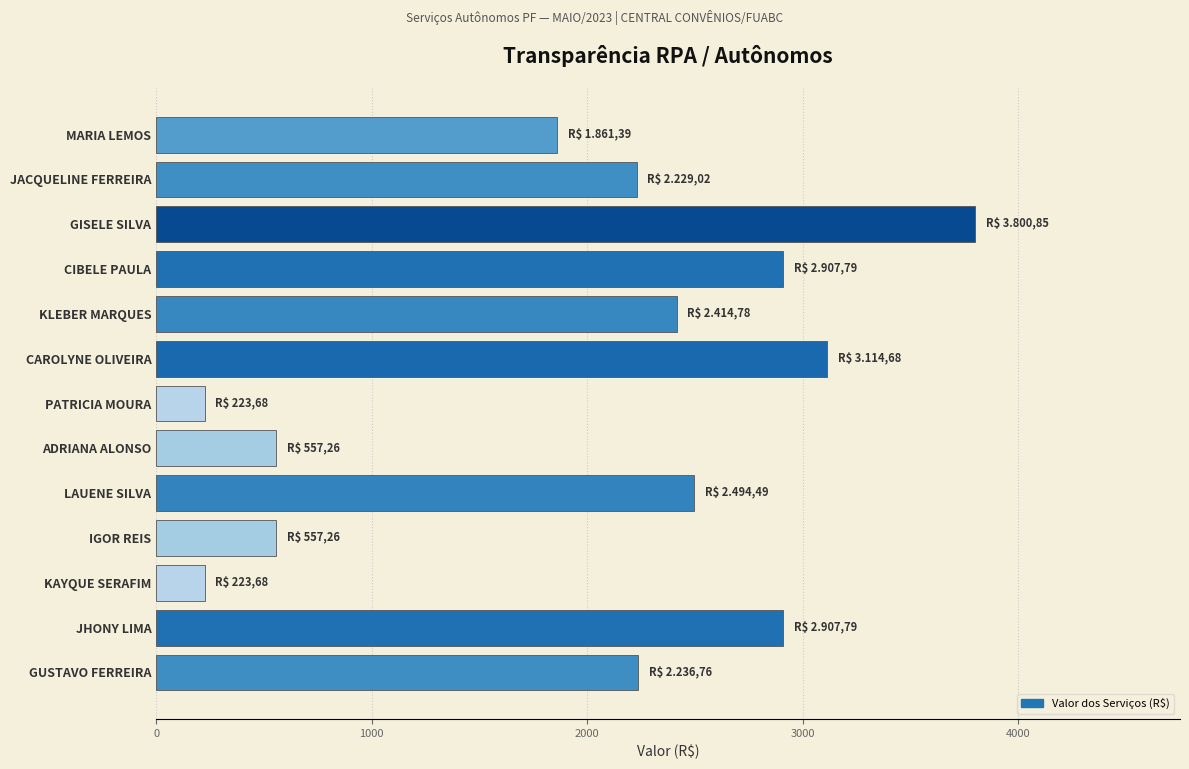

What is the difference between the second highest and second lowest values?

2891.0